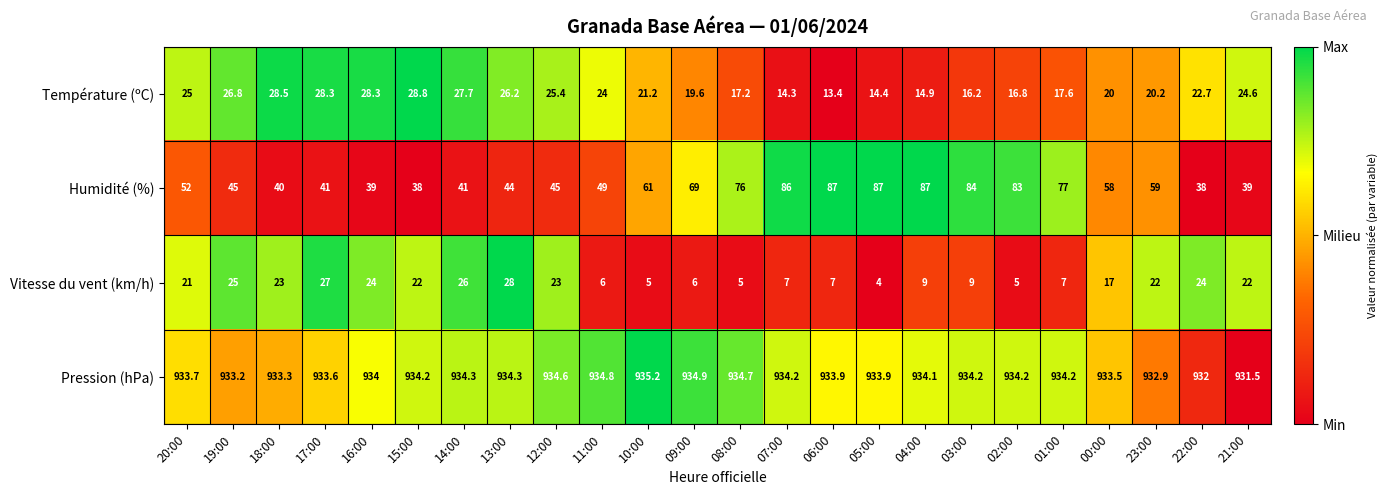

At 19:00, list the series in order from smallest to largest.

Vitesse du vent (km/h), Température (ºC), Humidité (%), Pression (hPa)